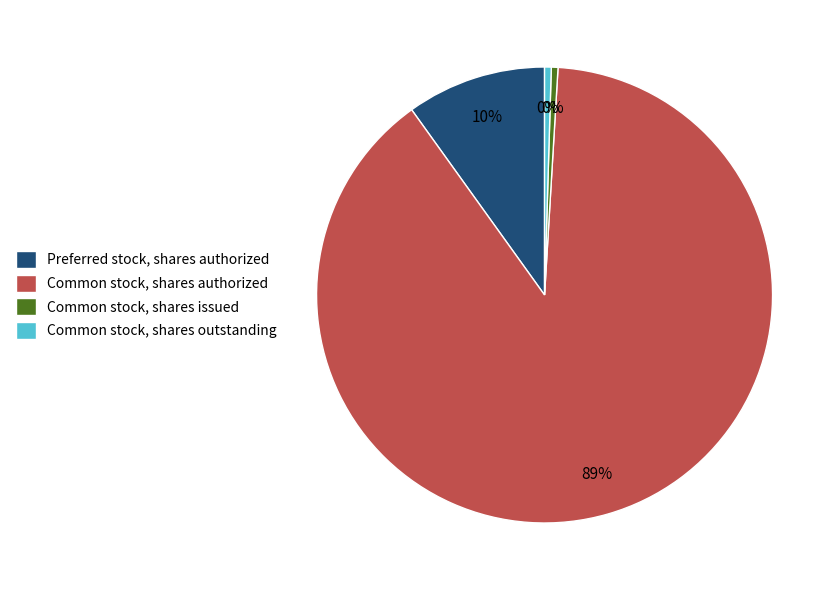

Is it true that Common stock, shares outstanding is 0% of the pie?

True